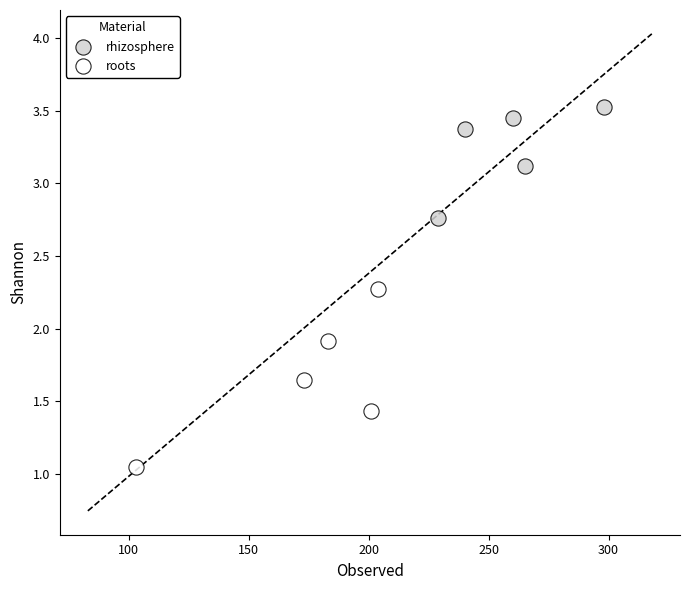

Which series reaches the minimum Y coordinate?

roots